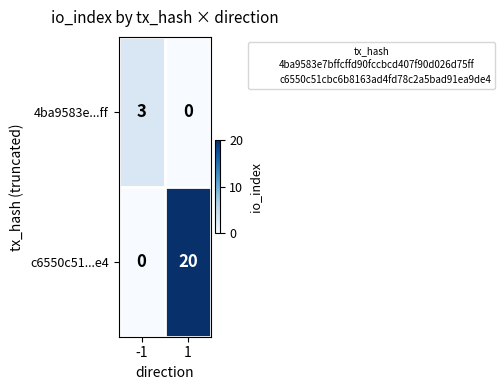

Is it true that 4ba9583e...ff equals 3 at -1?

True